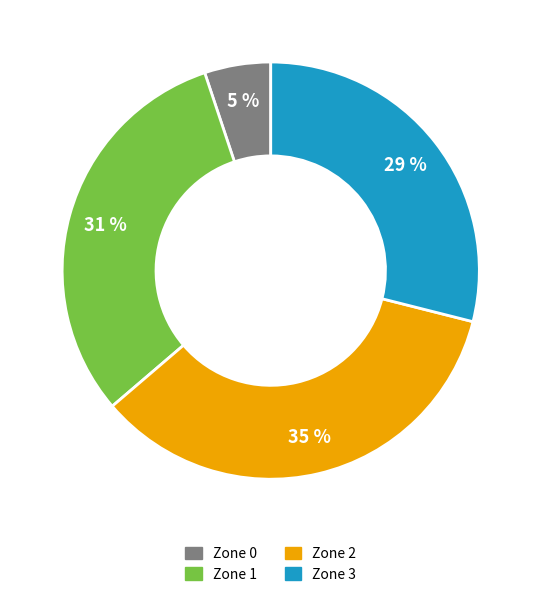

What is the ratio of the value at Zone 0 to the value at Zone 1?

0.2